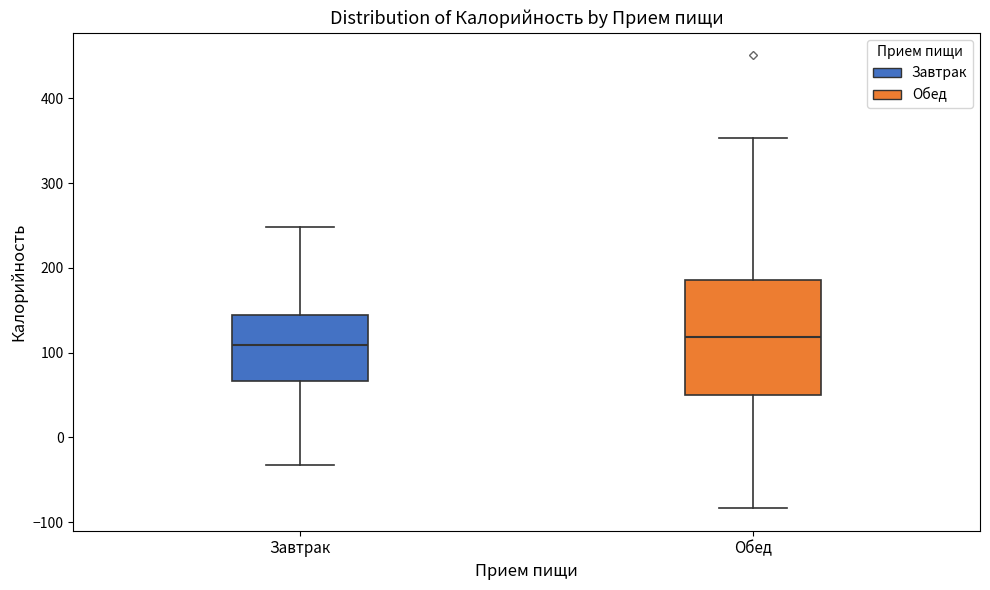

Which box is the tallest, from its lower edge to its upper edge?

Обед